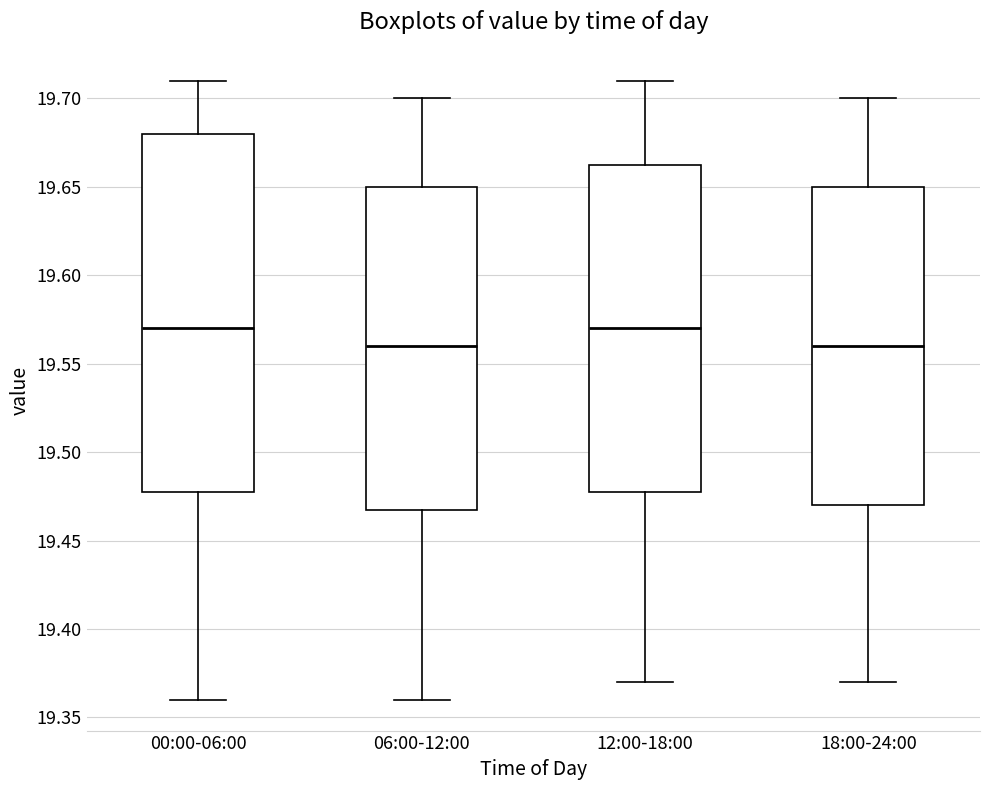

Comparing the boxes themselves (not the whiskers), which one is the tallest?

00:00-06:00